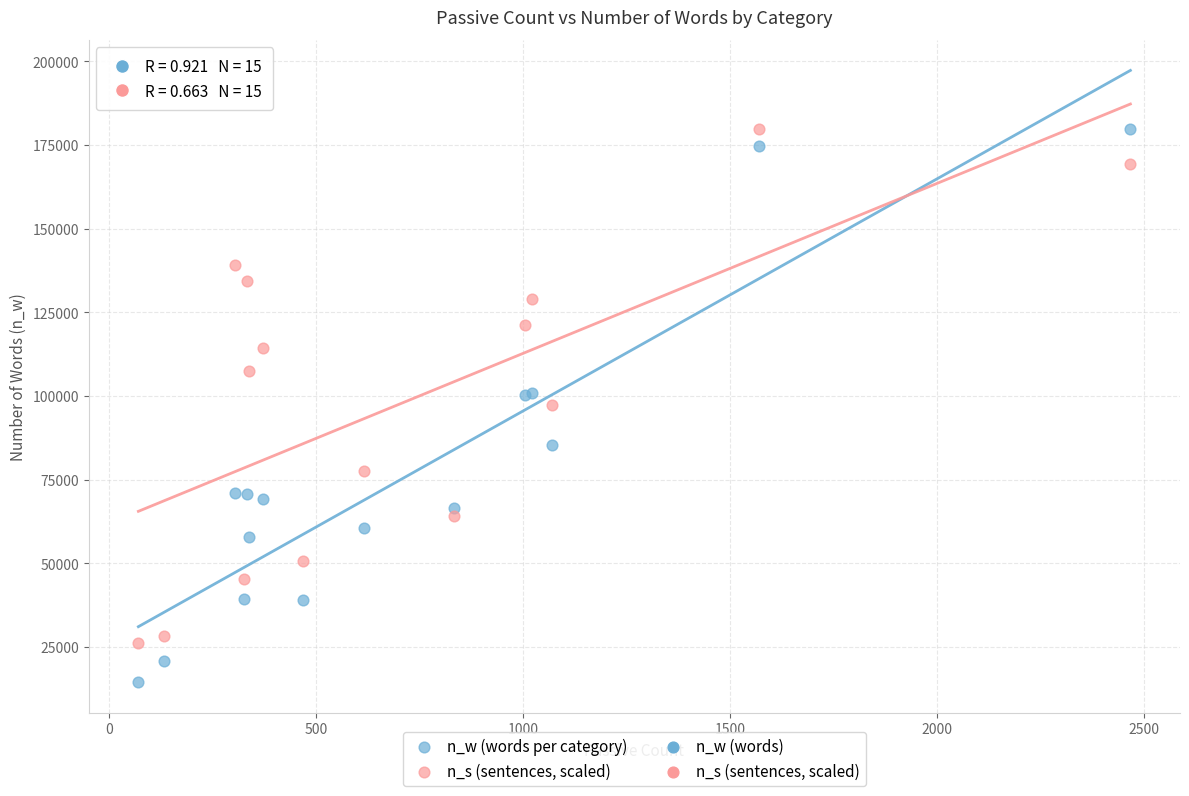

Which series reaches the minimum Y coordinate?

n_w (words per category)